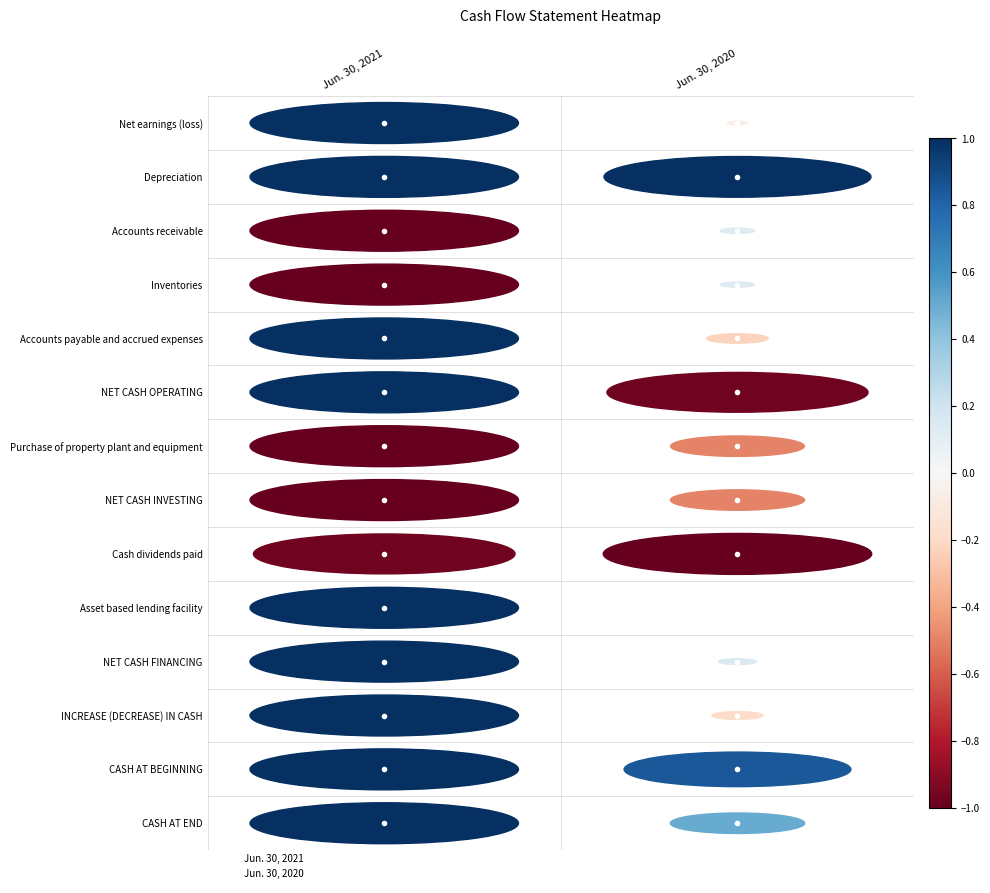

What are all the series names shown in the legend?

Jun. 30, 2021, Jun. 30, 2020